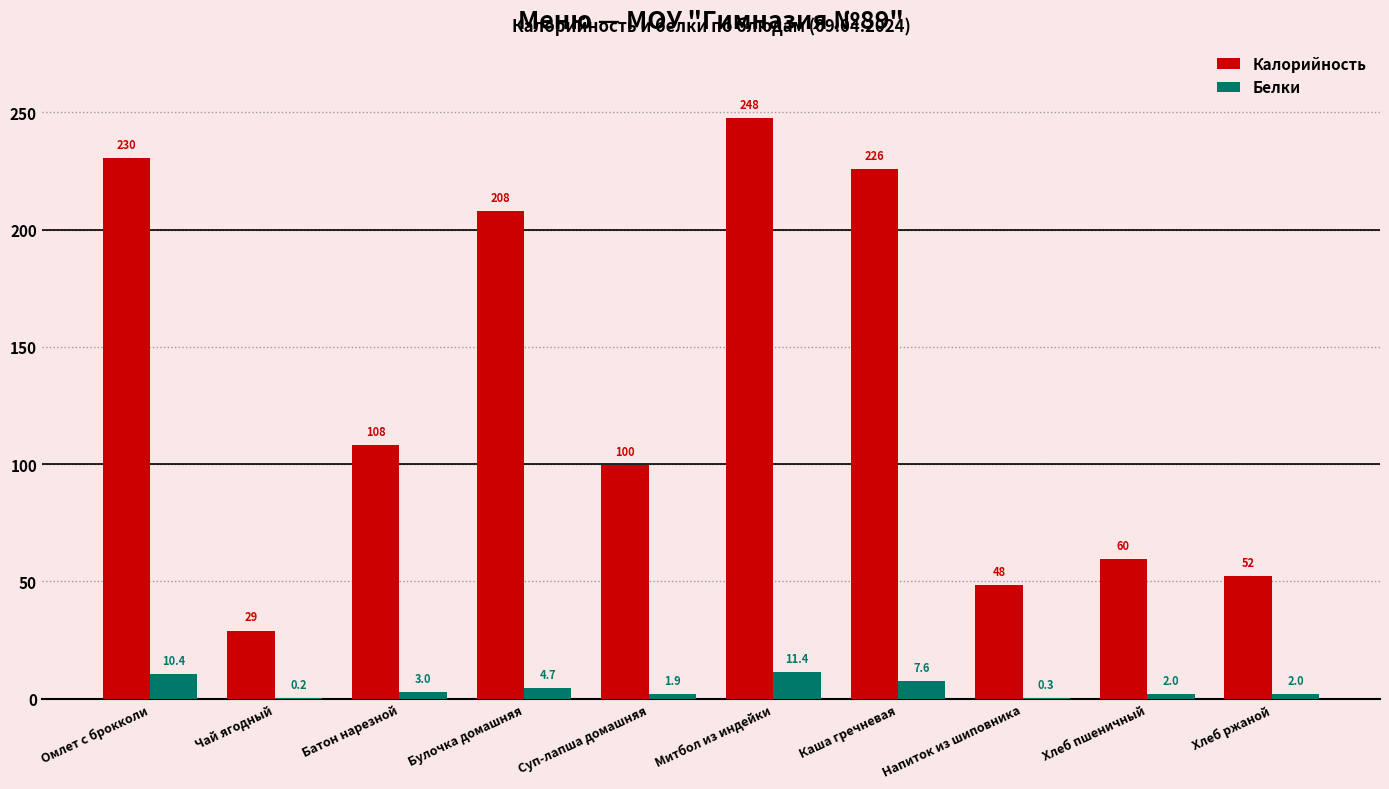

What is the maximum value shown in the chart?

247.7